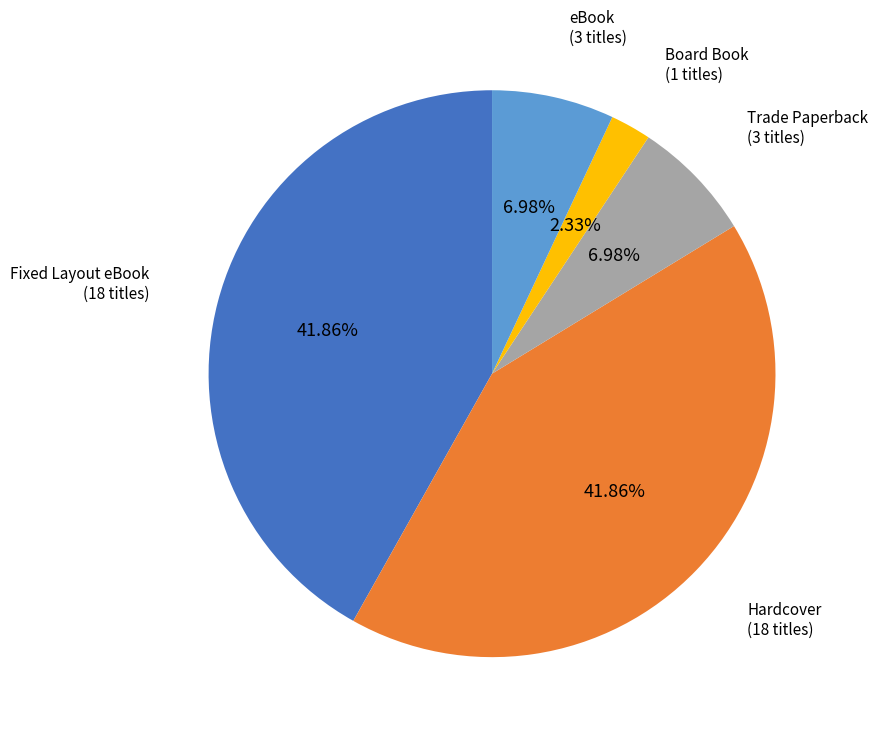

Is there a majority slice in this chart?

No